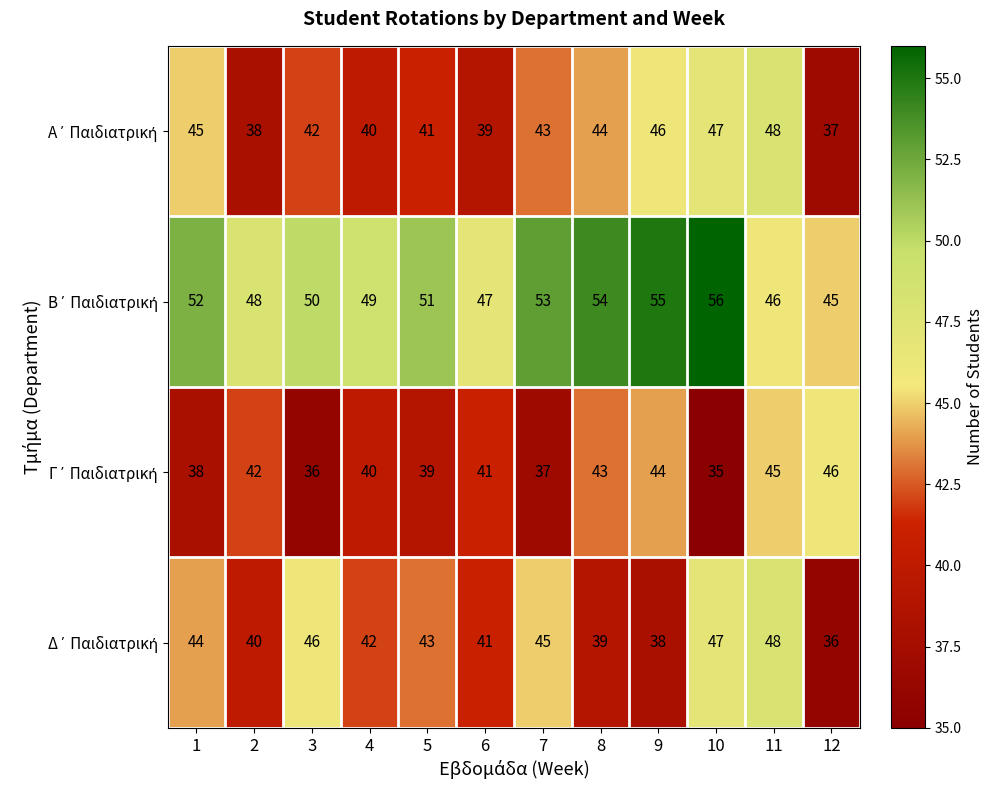

Which category has the lowest value across all series?

10